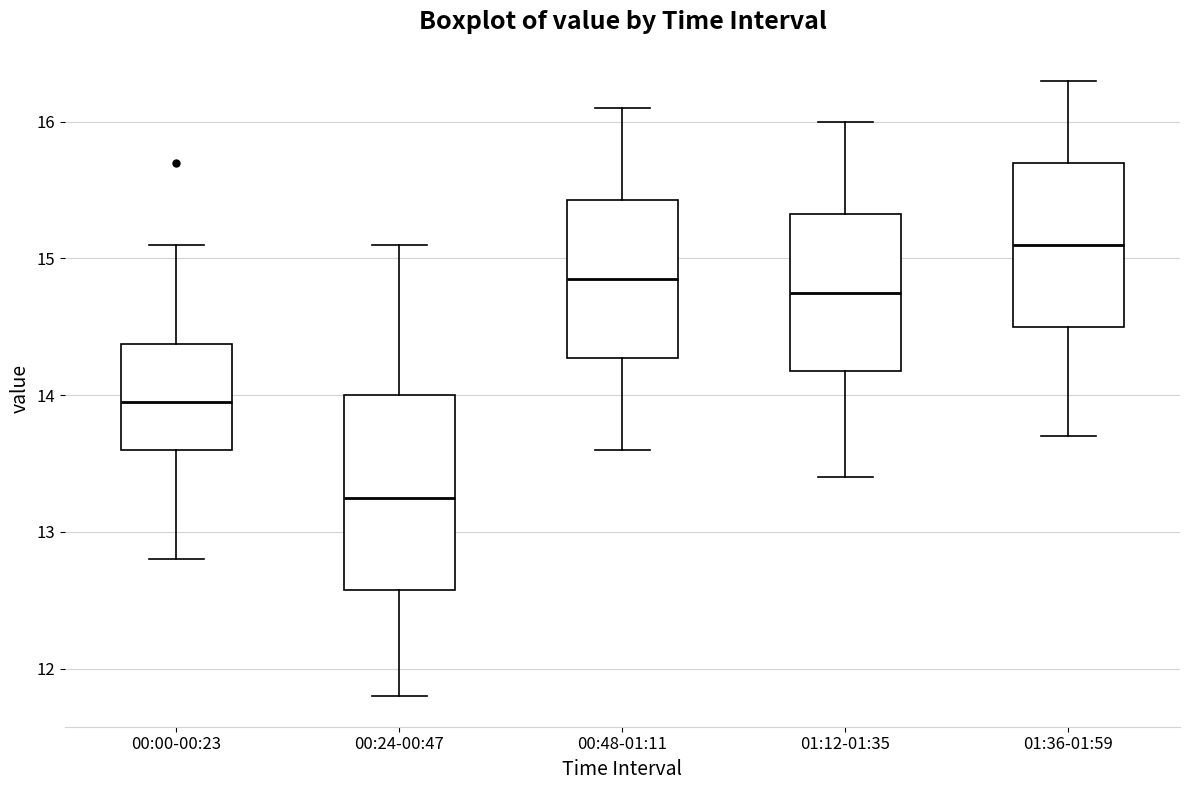

Reading left to right, read every box against the y-axis: the position of its median line, the range the box covers, and the ends of its whiskers. The values are not printed on the chart, so give them approximately, as read against the axis.

00:00-00:23: median 14.0, box 13.6 to 14.4, whiskers 12.8 to 15.1
00:24-00:47: median 13.3, box 12.6 to 14.0, whiskers 11.8 to 15.1
00:48-01:11: median 14.9, box 14.3 to 15.4, whiskers 13.6 to 16.1
01:12-01:35: median 14.8, box 14.2 to 15.3, whiskers 13.4 to 16.0
01:36-01:59: median 15.1, box 14.5 to 15.7, whiskers 13.7 to 16.3